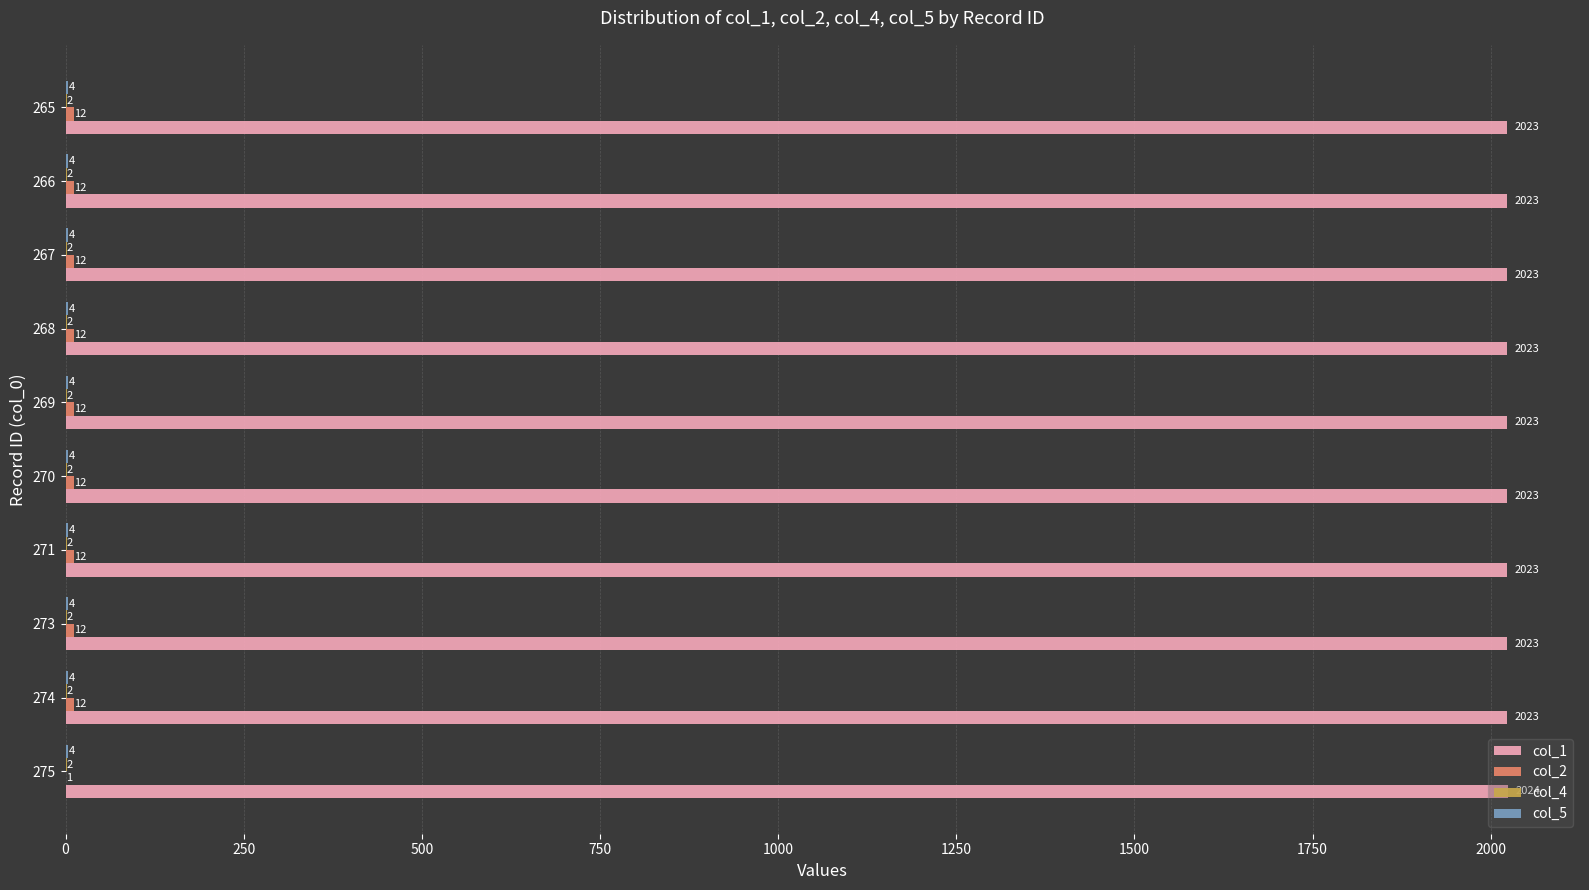

Is it true that col_1 equals 986 at 265?

False